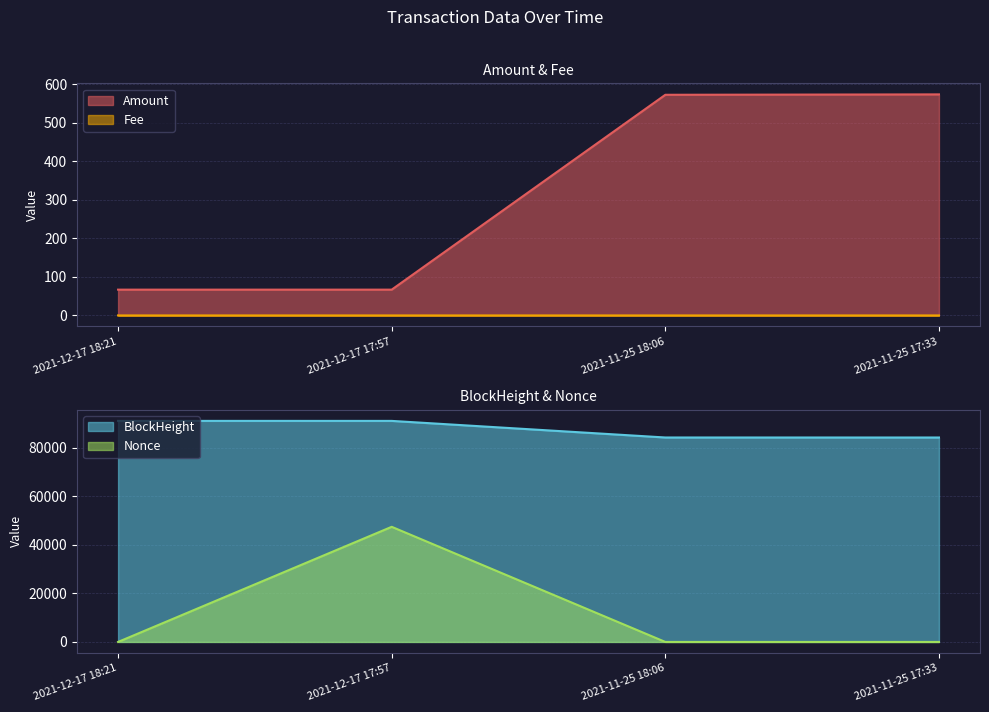

Reading right to left, transcribe all the data shown in this chart.

Amount: 2021-11-25 17:33=574.0	2021-11-25 18:06=573.0	2021-12-17 17:57=67.0	2021-12-17 18:21=67.0
Fee: 2021-11-25 17:33=0.0	2021-11-25 18:06=0.0	2021-12-17 17:57=0.0	2021-12-17 18:21=0.0
BlockHeight: 2021-11-25 17:33=84296.0	2021-11-25 18:06=84301.0	2021-12-17 17:57=91143.0	2021-12-17 18:21=91148.0
Nonce: 2021-11-25 17:33=0.0	2021-11-25 18:06=0.0	2021-12-17 17:57=47474.0	2021-12-17 18:21=1.0